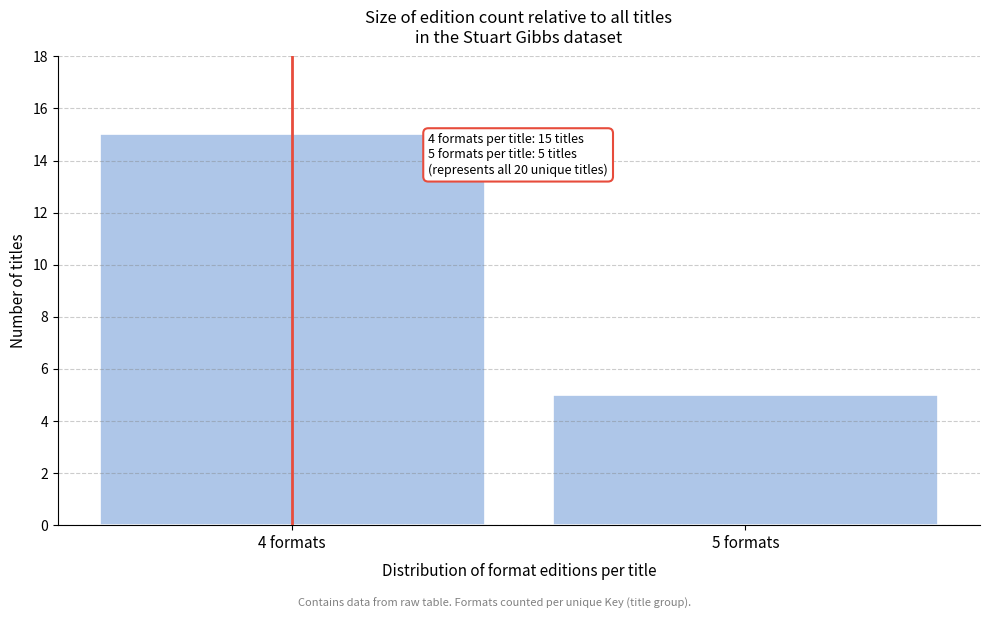

Reading left to right, what are all the values shown in this chart?

15	5